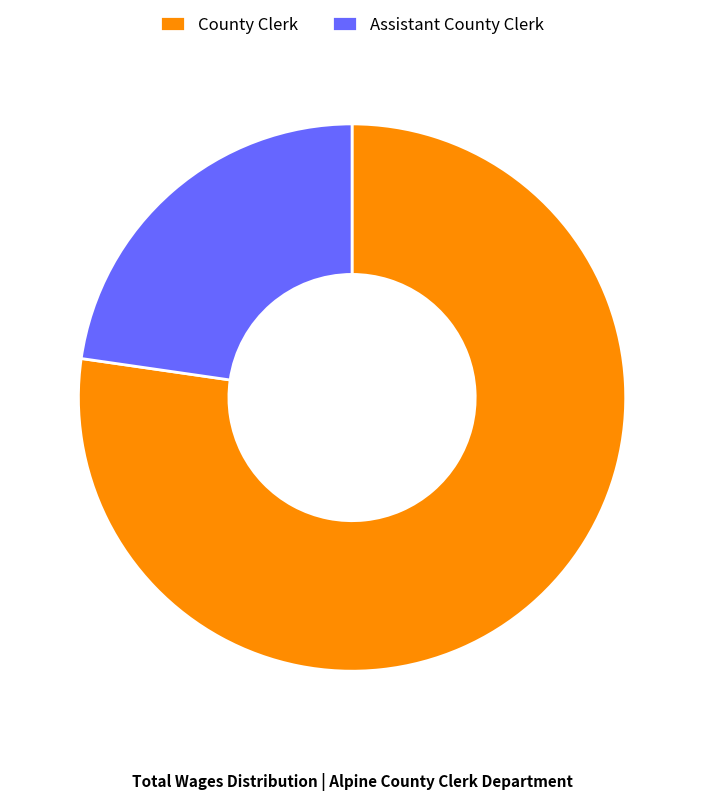

Do County Clerk and Assistant County Clerk together represent more than half of the pie?

Yes